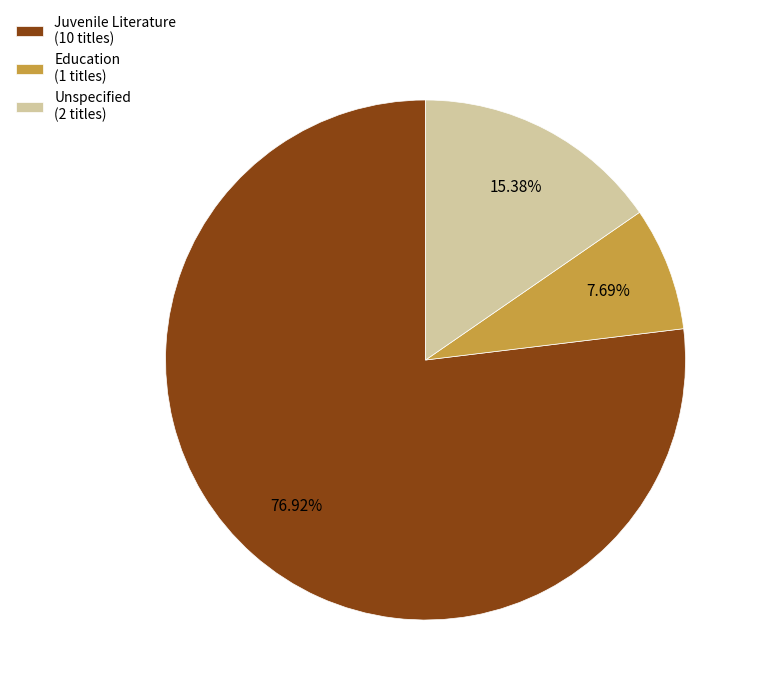

Which category accounts for the majority?

Juvenile Literature (10 titles)